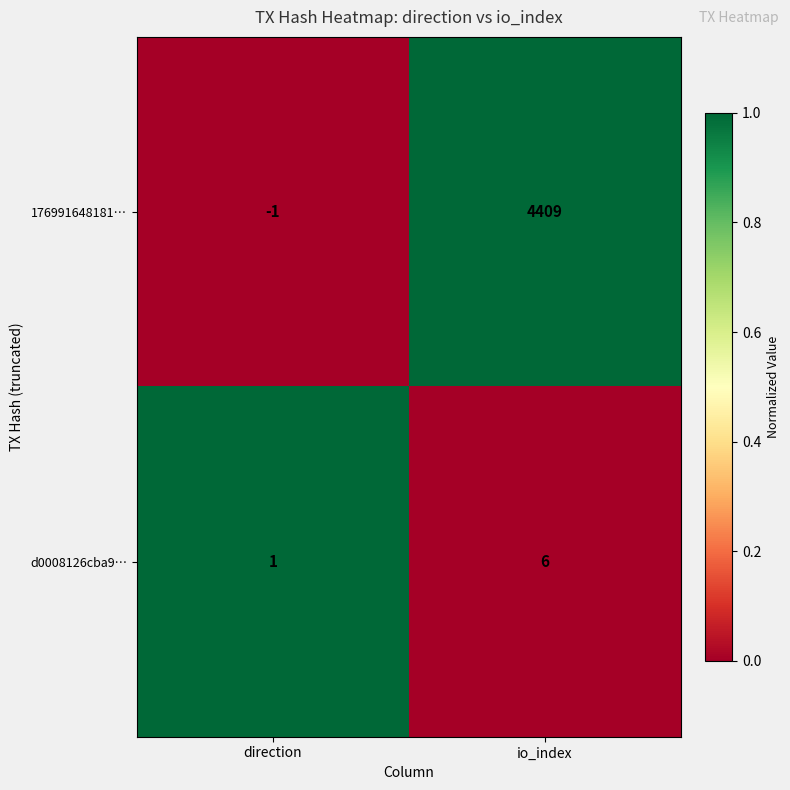

Which series has the largest total across all categories?

176991648181…